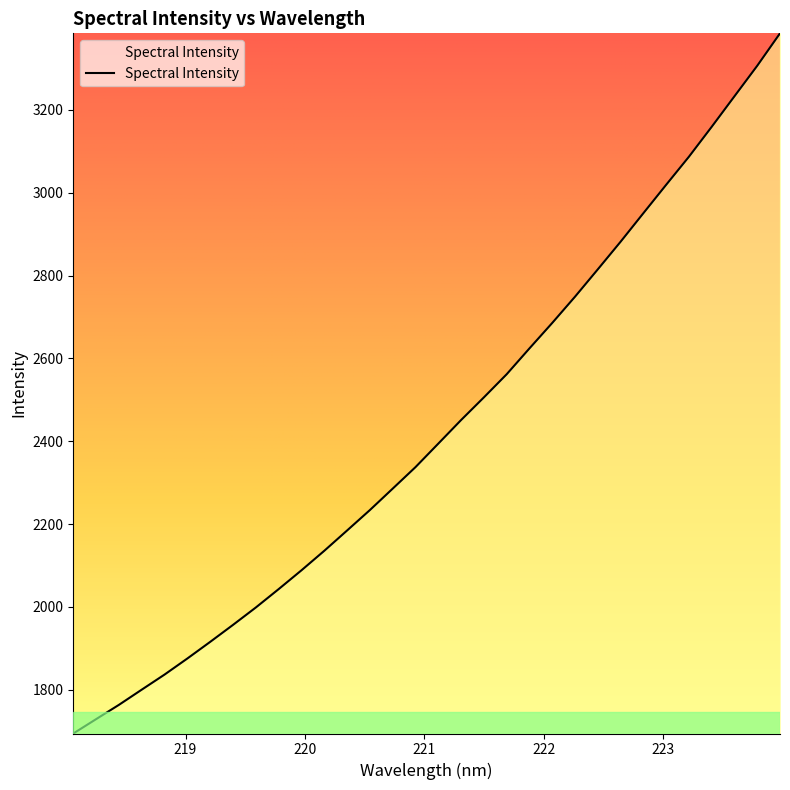

What is the difference between the maximum and minimum values?

1690.7